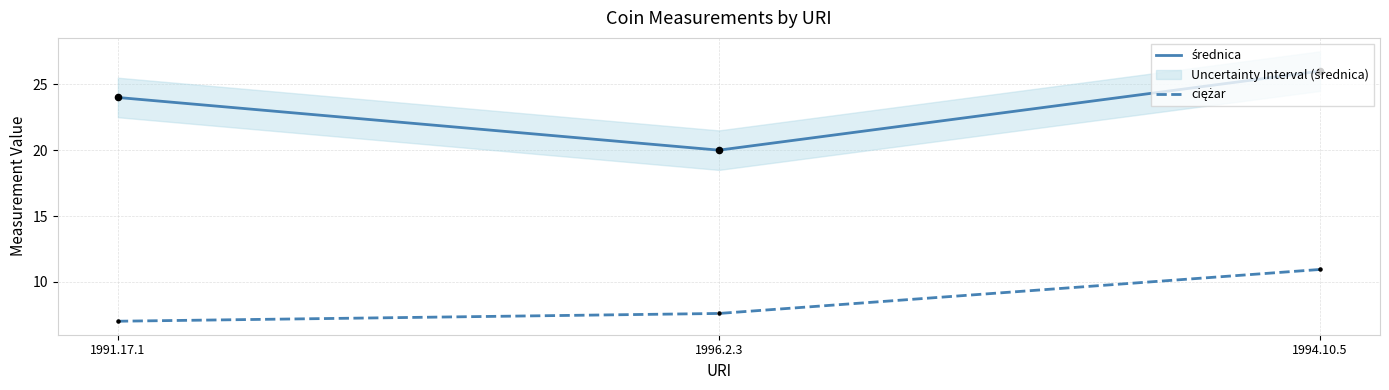

At which category is the sum across all series the highest?

1994.10.5